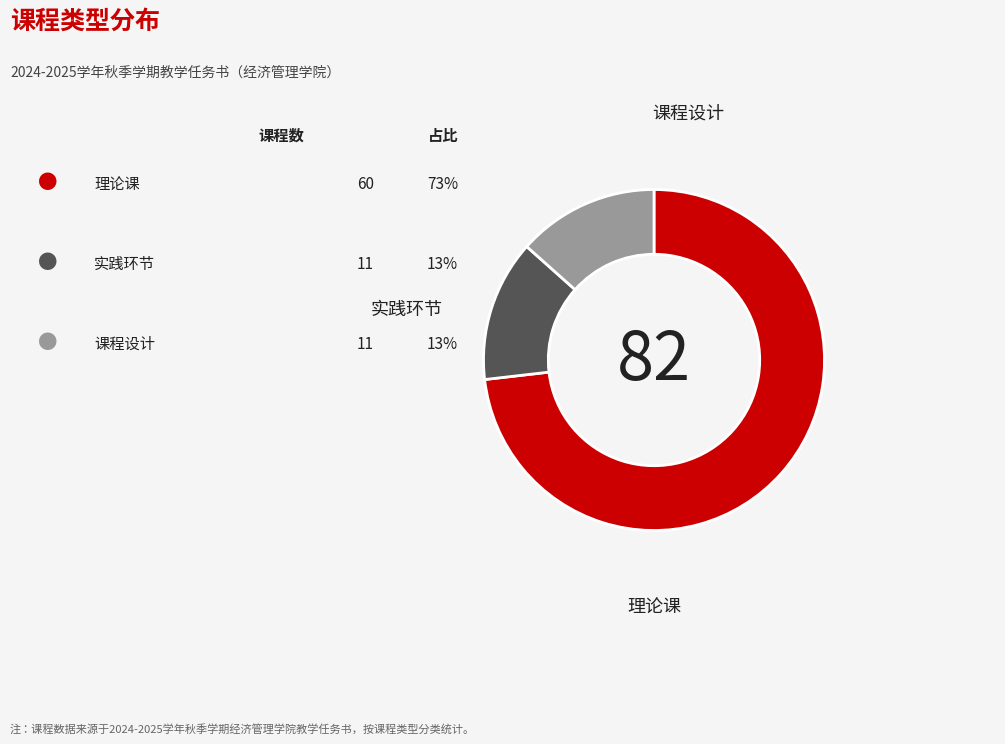

What is the largest slice in the pie chart?

理论课